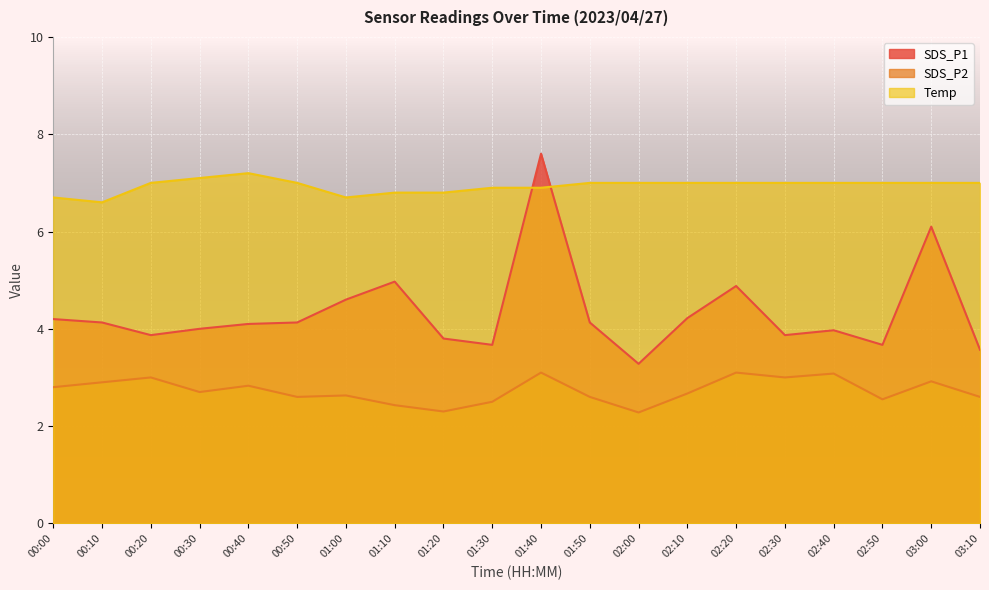

True or false: SDS_P1 has more than 0 interior local peaks.

True